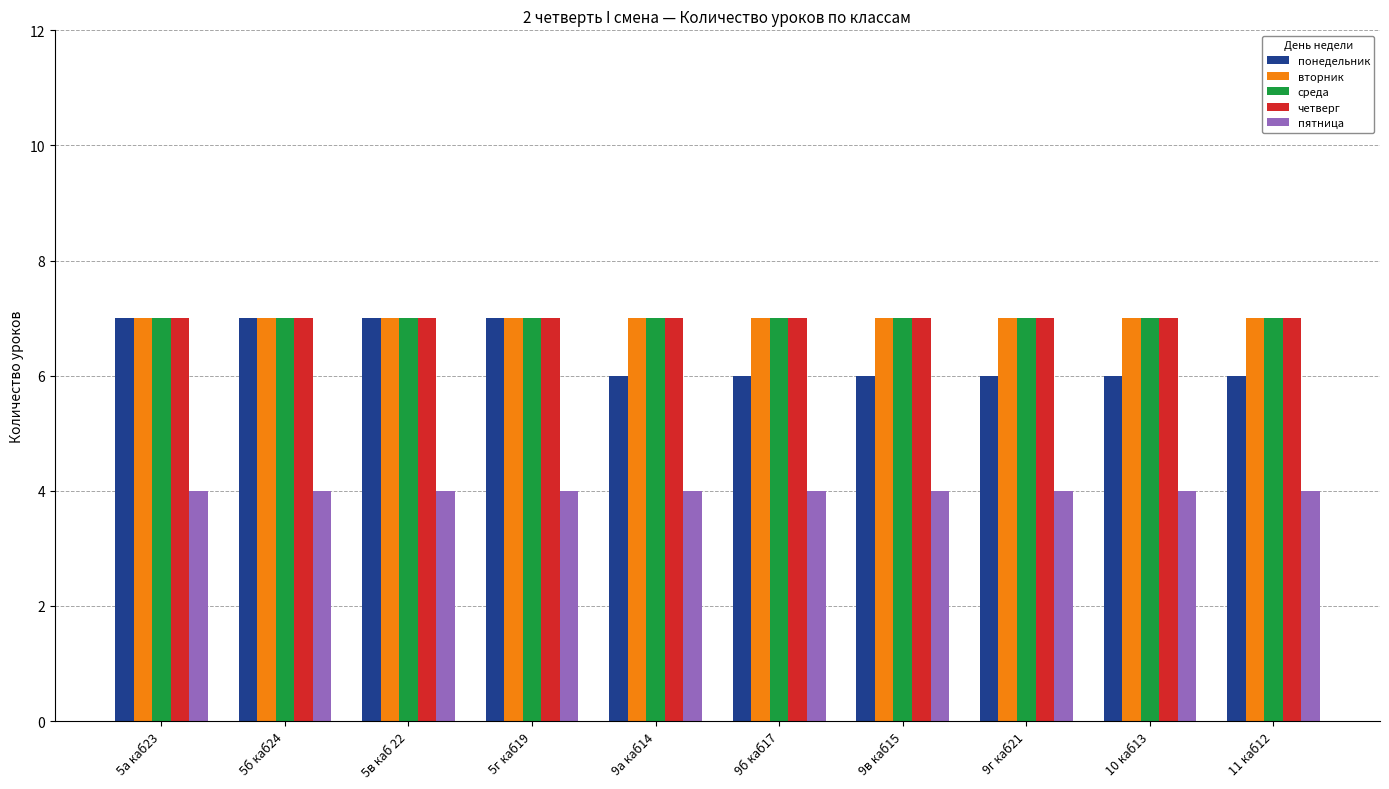

What are all the series names shown in the legend?

понедельник, вторник, среда, четверг, пятница